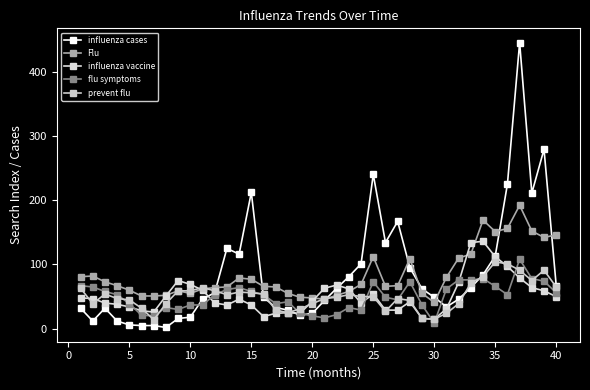

Which series has the largest total across all categories?

influenza cases